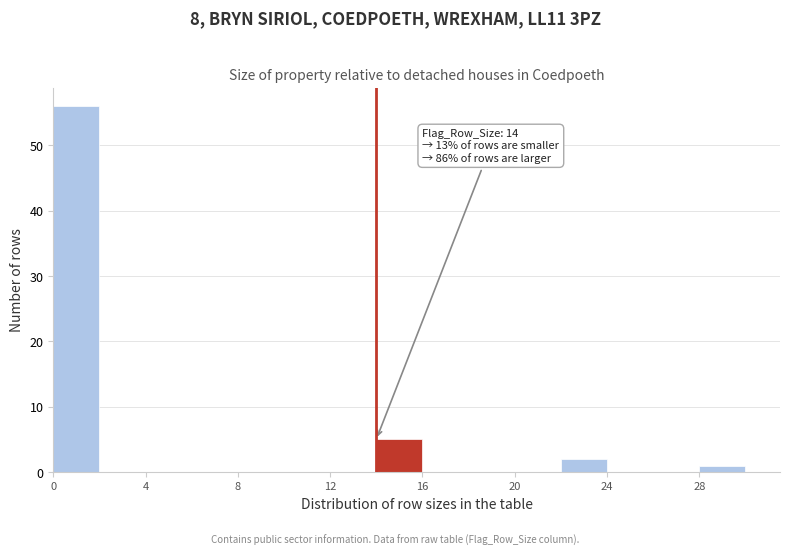

Over which range of the x-axis is the bar tallest?

0 to 2